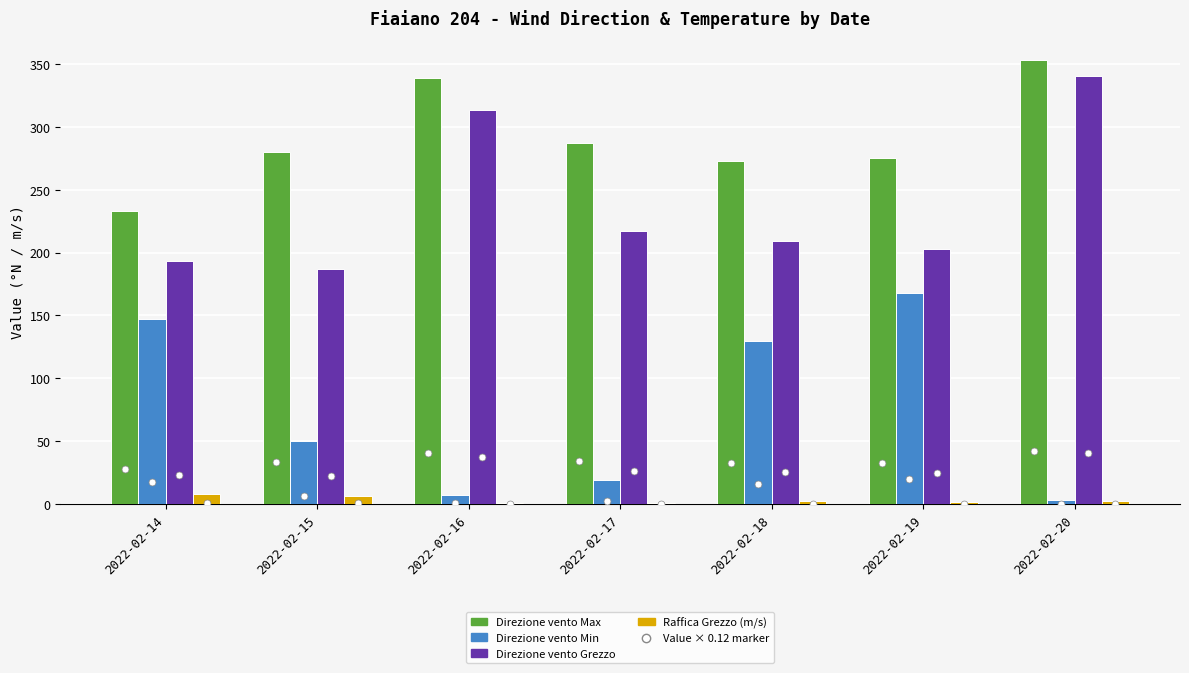

Which series changed the most between 2022-02-18 and 2022-02-19?

Direzione vento Min